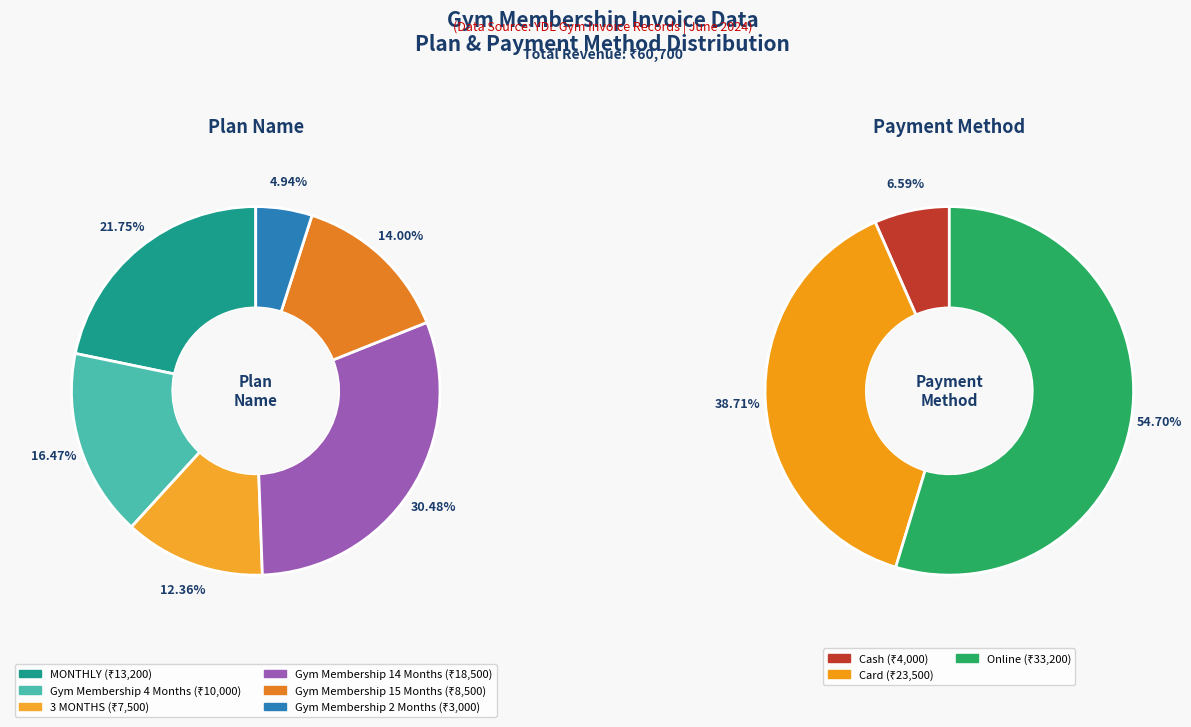

What percentage is the Gym Membership 2 Months slice, to the nearest percent?

5%